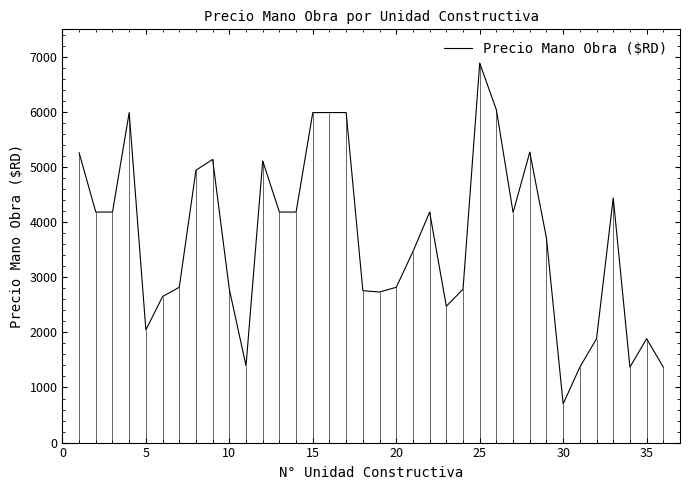

What is the highest value of the Precio Mano Obra ($RD) series?

6887.3